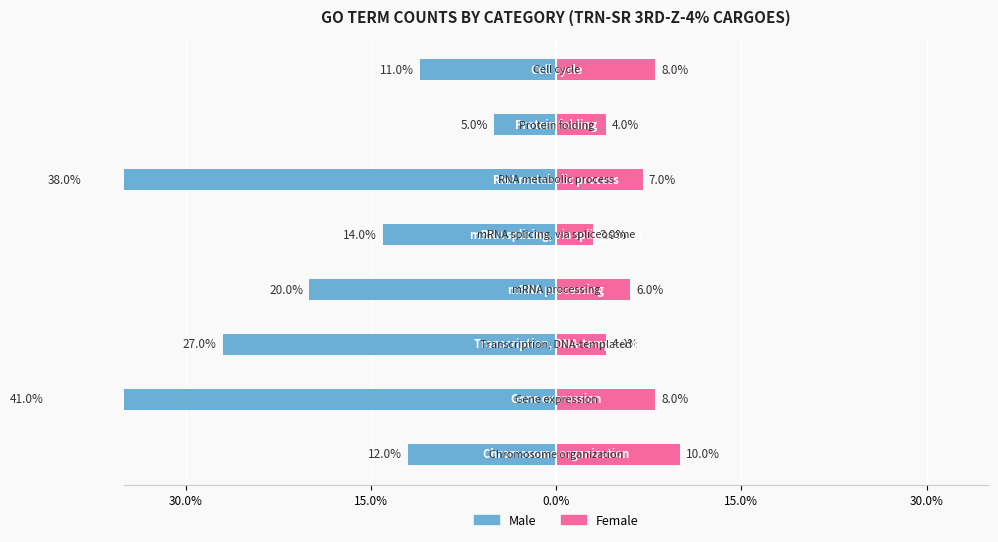

List the series in order of their overall mean, lowest first.

Male, Female